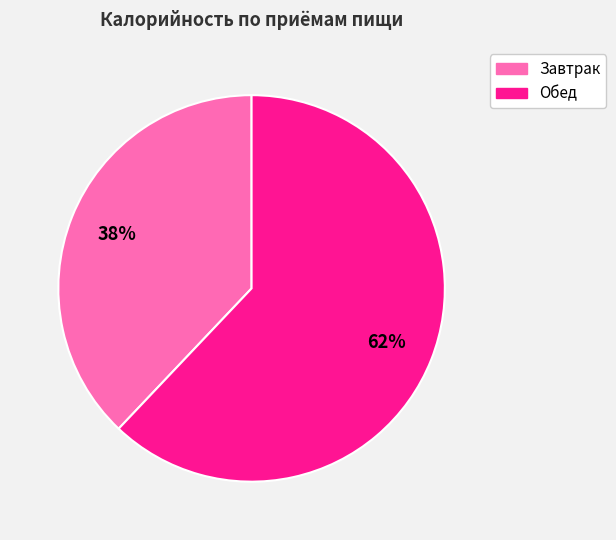

How many slices are in this pie chart?

2